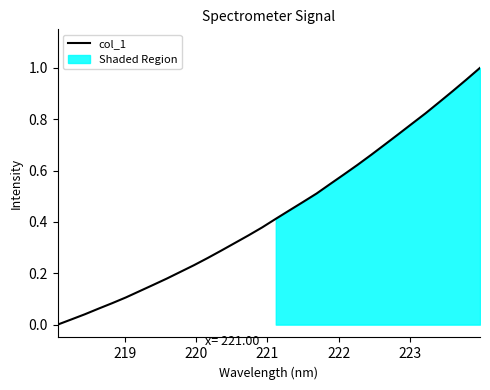

True or false: there are more than 2 points higher than both neighbors.

False